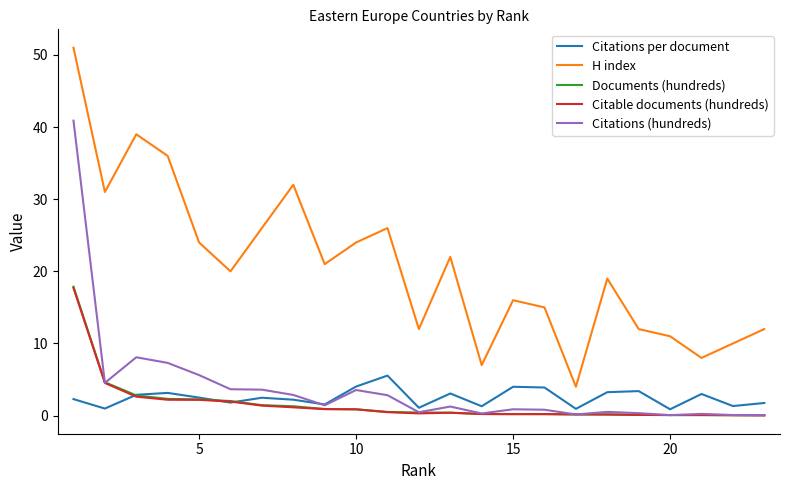

True or false: H index and Citable documents (hundreds) intersect in this chart.

False